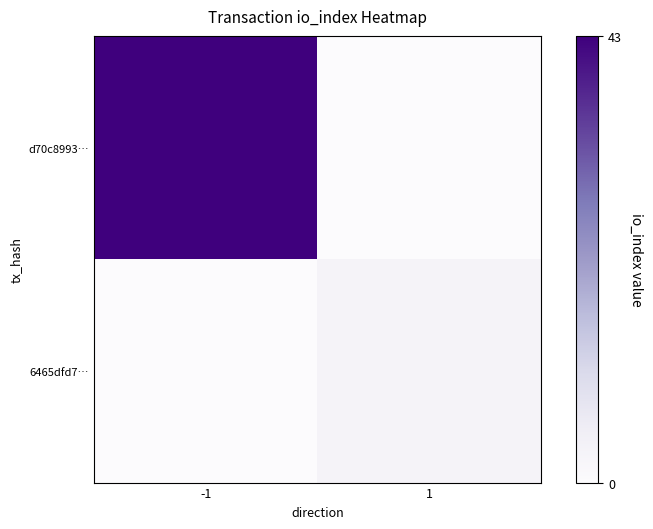

What is the total value across all series at -1?

43